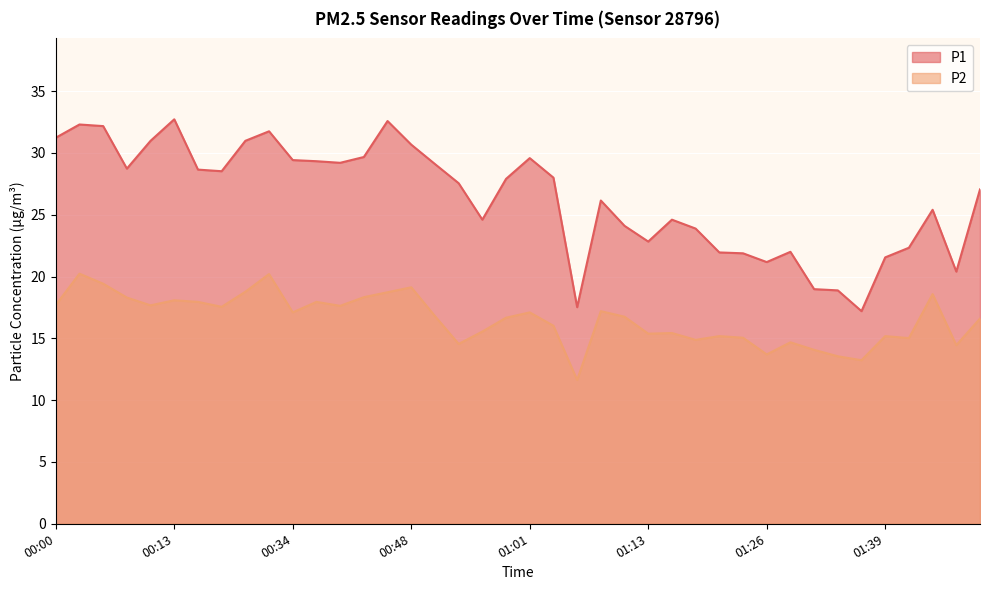

What value does the P2 series have at 01:21?

15.2